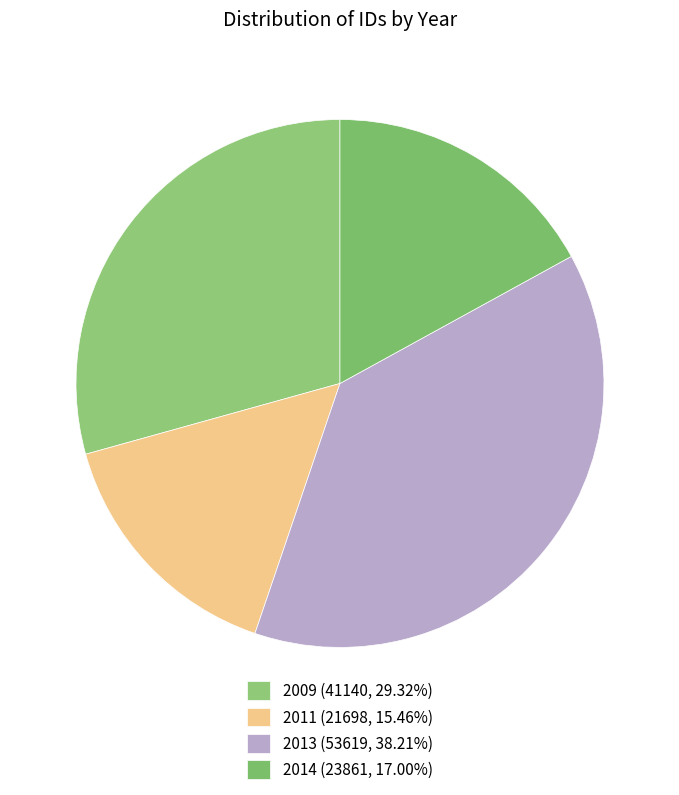

How many slices are in this pie chart?

4